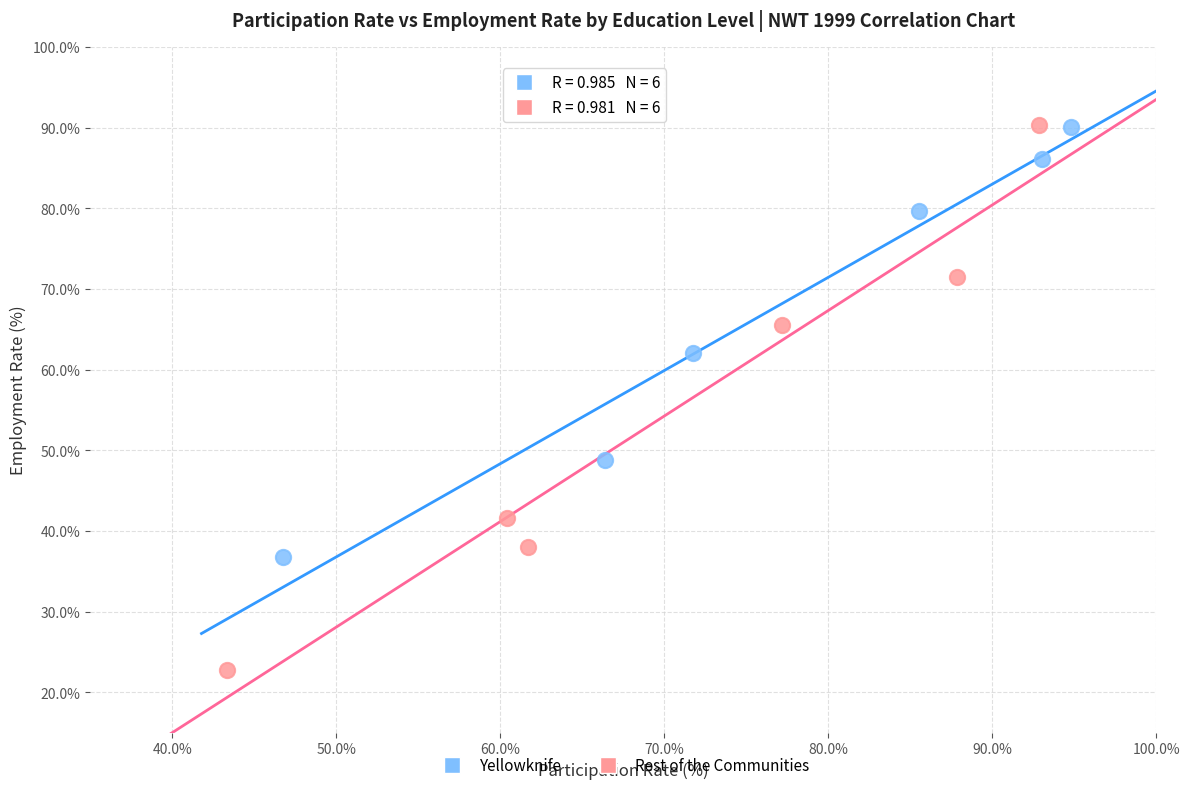

Which series reaches the minimum Y coordinate?

Rest of the Communities